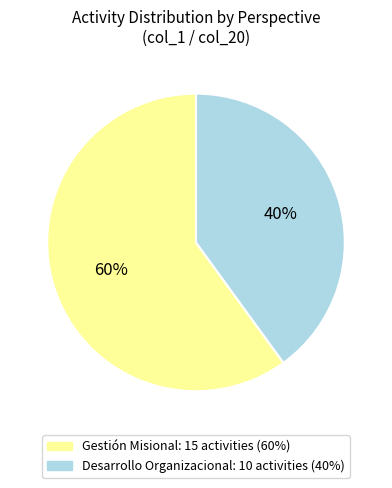

To the nearest percent, what is the difference between the largest and smallest slice percentages?

20%